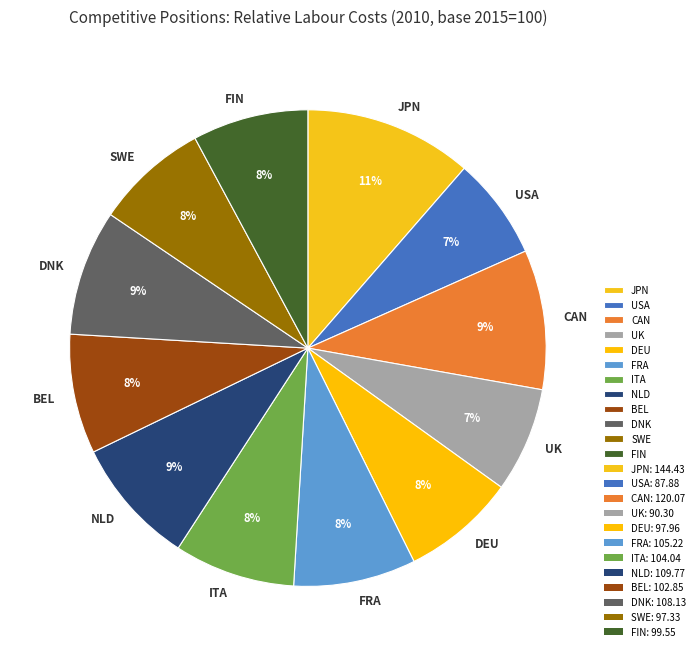

To the nearest percent, what is the difference between the largest and smallest slice percentages?

4%